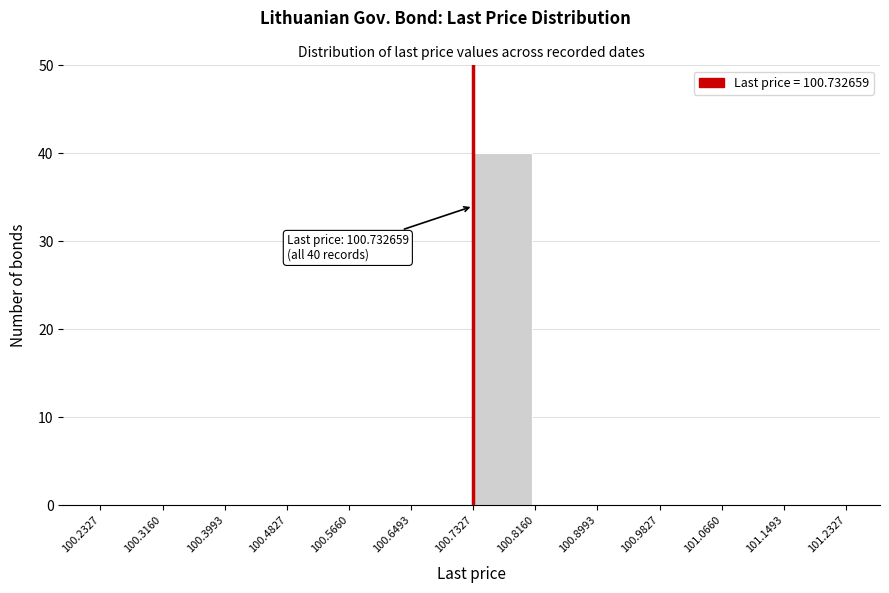

Over which range of the x-axis is the bar tallest?

100.7327 to 100.8160